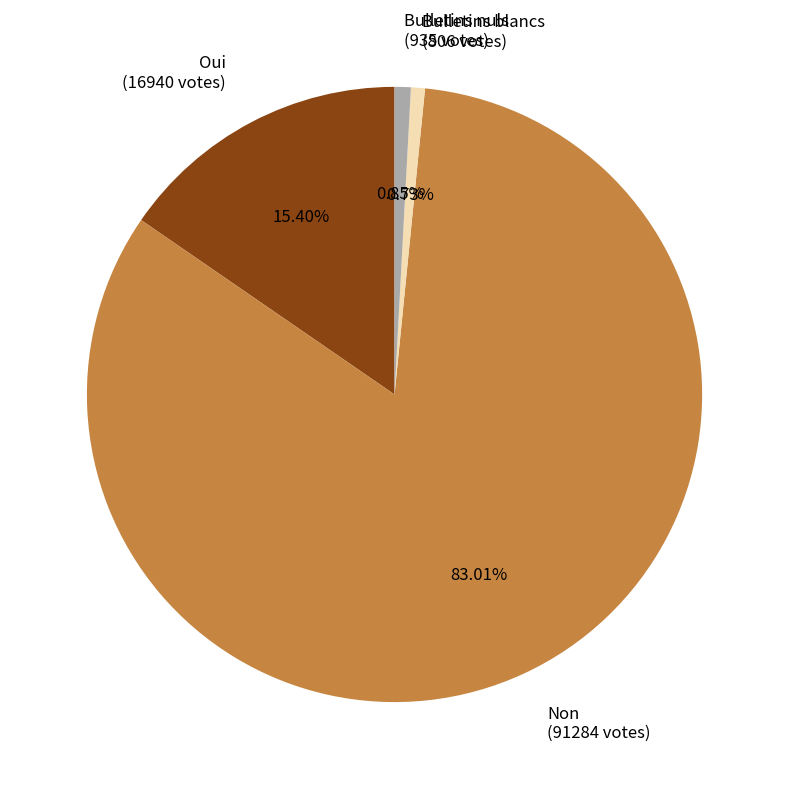

To the nearest percent, what is the difference between the Bulletins nuls and Oui slice percentages?

15%